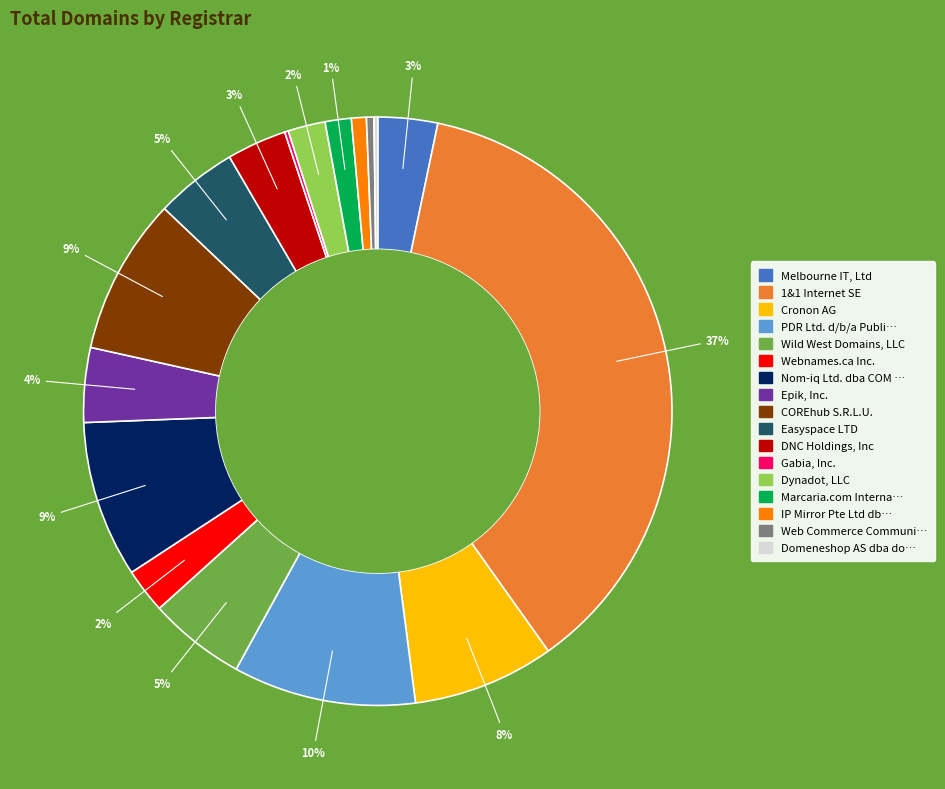

To the nearest percent, what is the average slice percentage?

6%